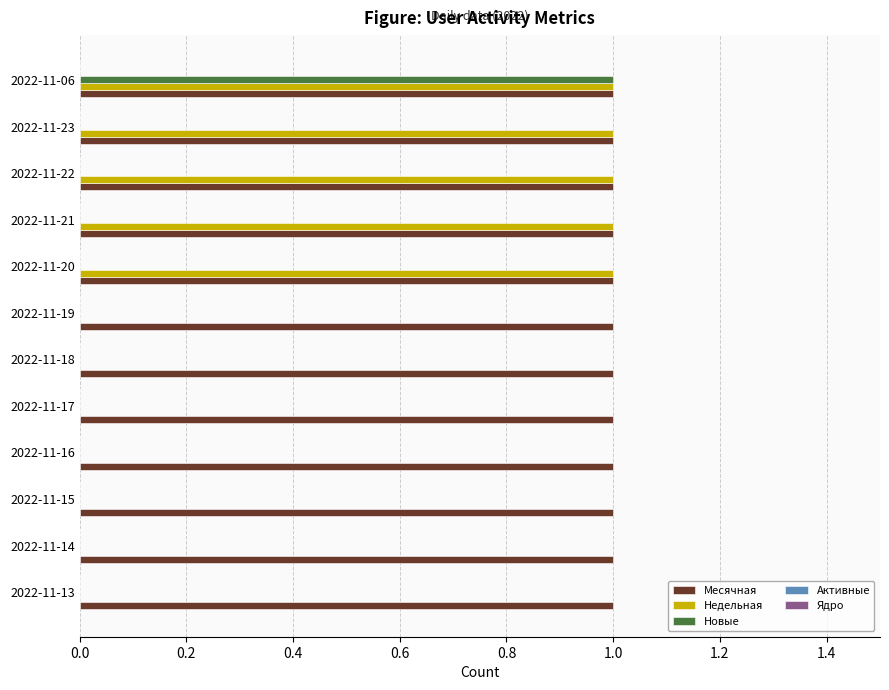

At which category is the sum across all series the highest?

2022-11-06